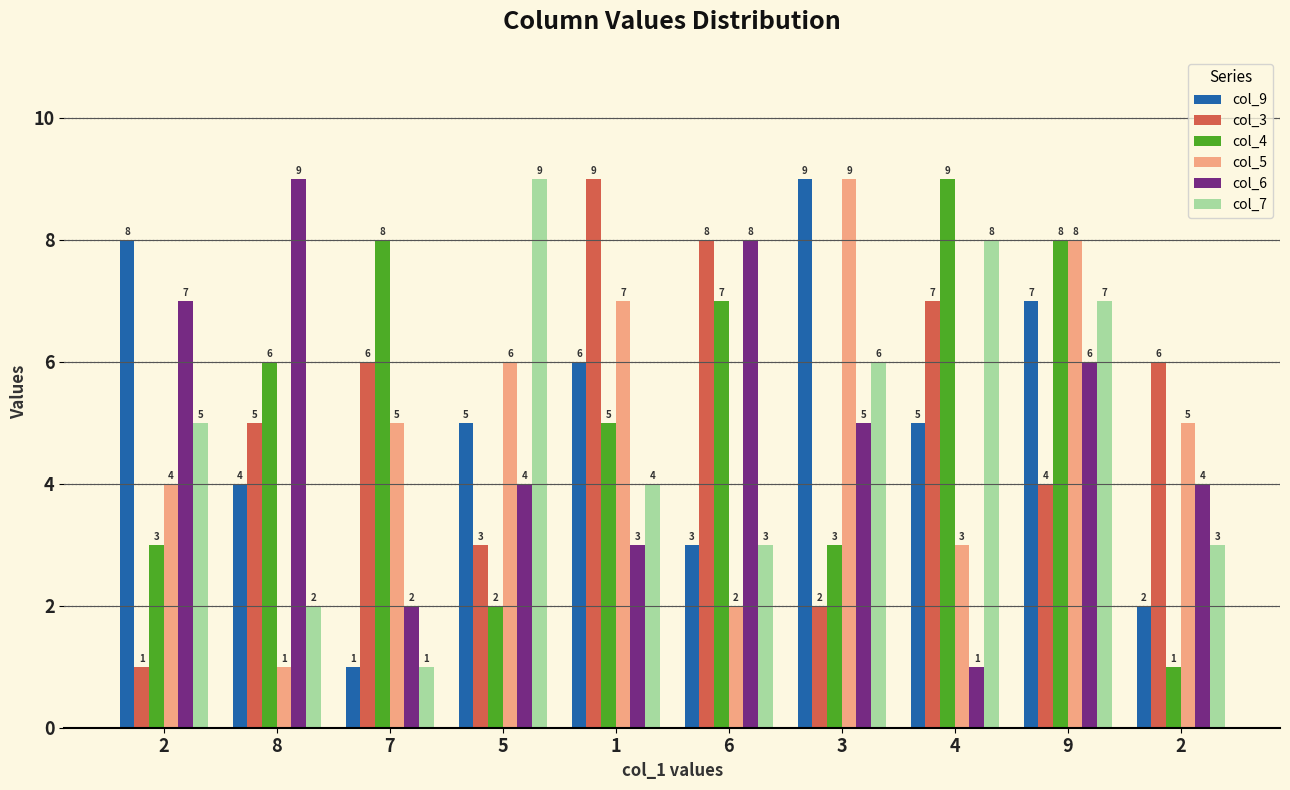

Where is col_3 nearest to the value 5?

8